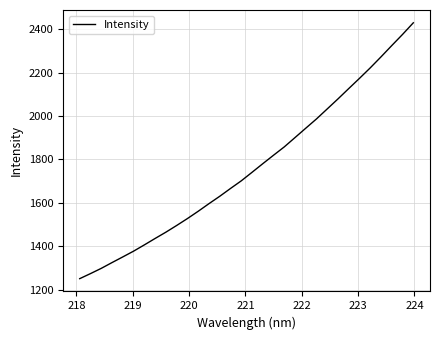

What is the minimum value shown in the chart?

1251.1